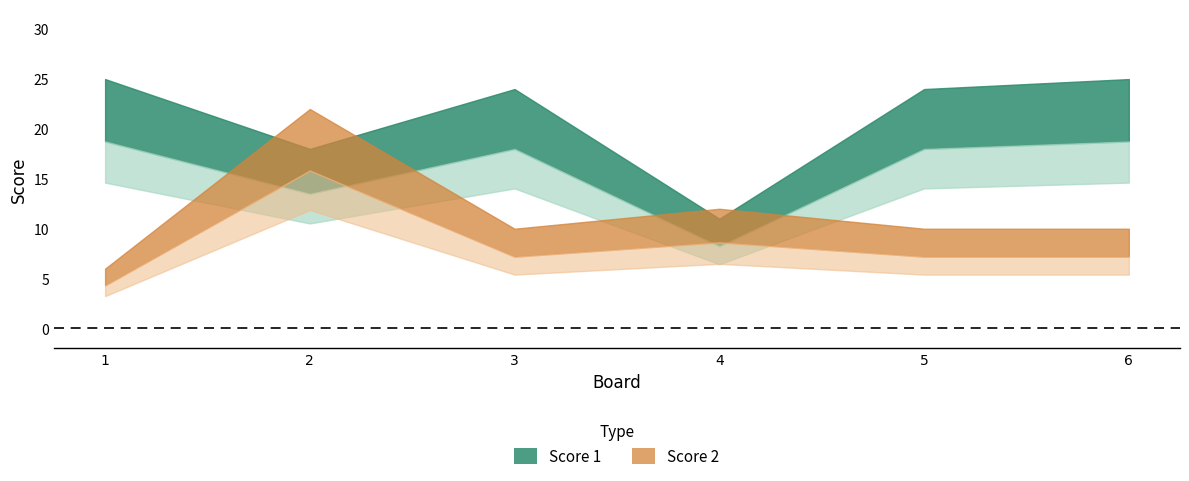

At which category does Score 2 reach its first local valley?

3